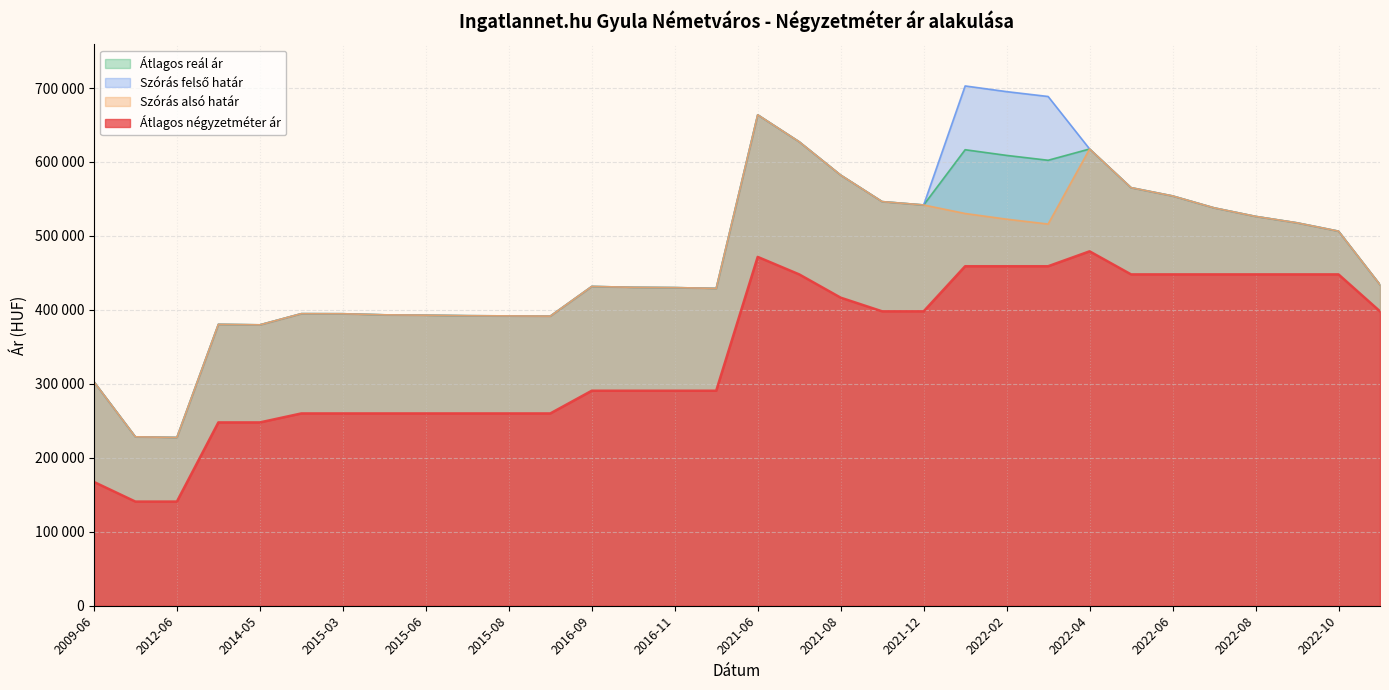

Where is the first local maximum for Szórás felső határ?

2014-04